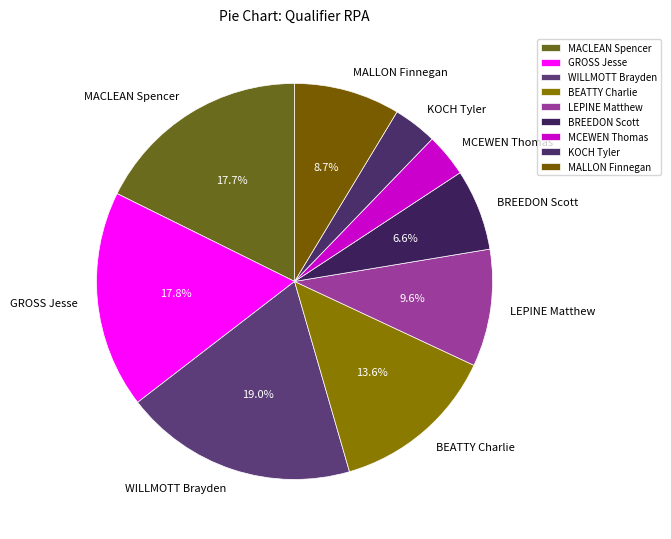

Is there a majority slice in this chart?

No